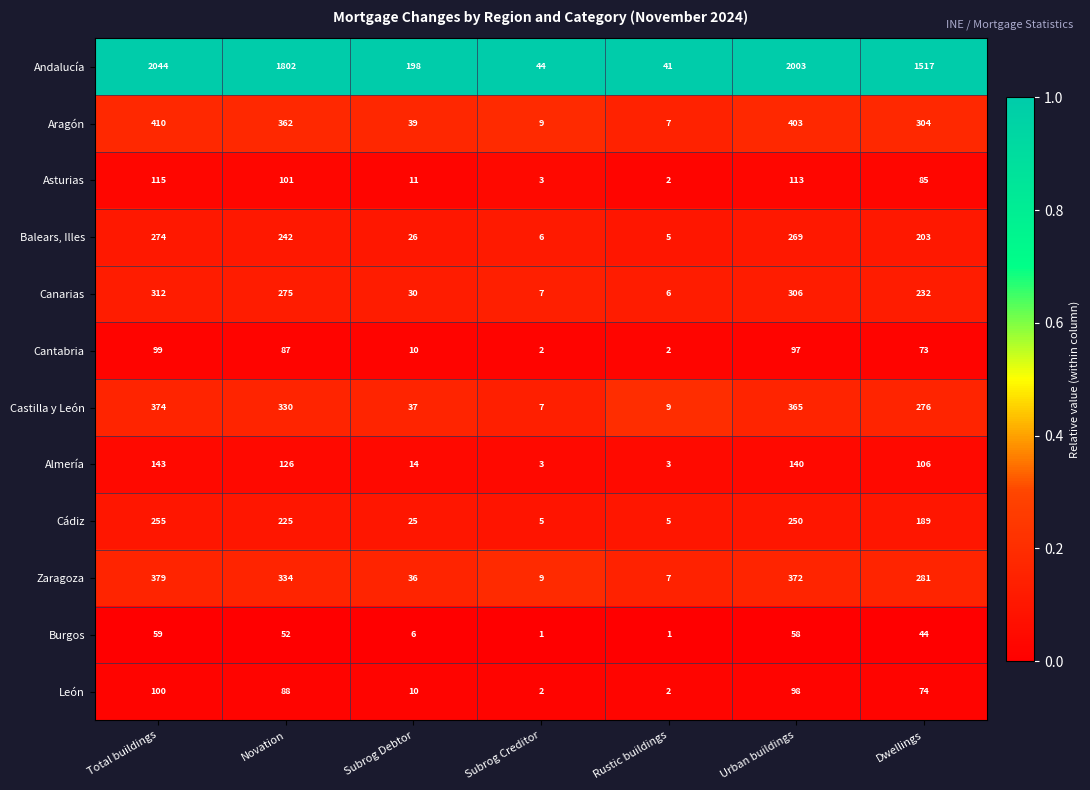

At which category is the sum across all series the highest?

Total buildings